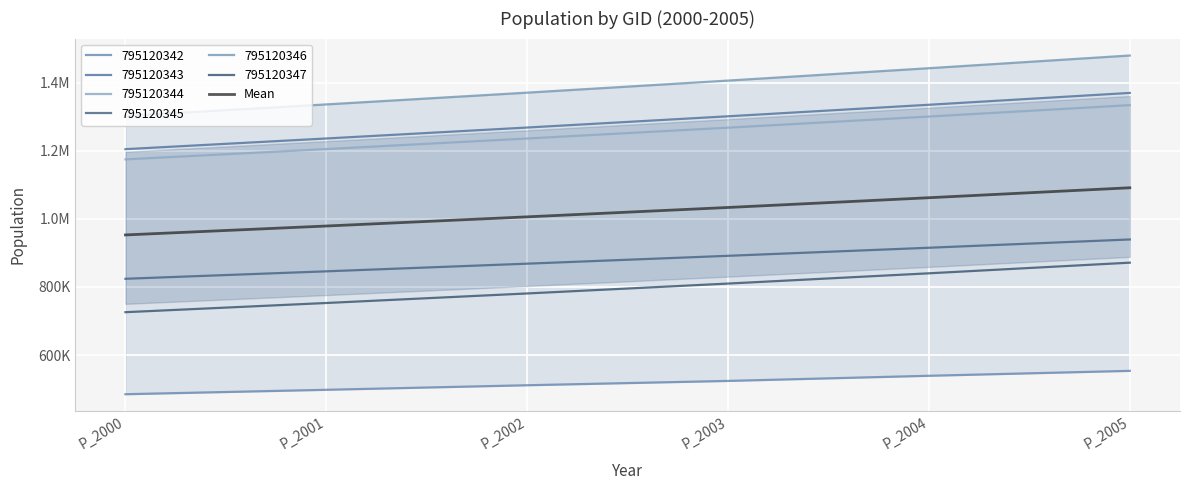

Rank the categories by value from highest to lowest.

P_2005, P_2004, P_2003, P_2002, P_2001, P_2000